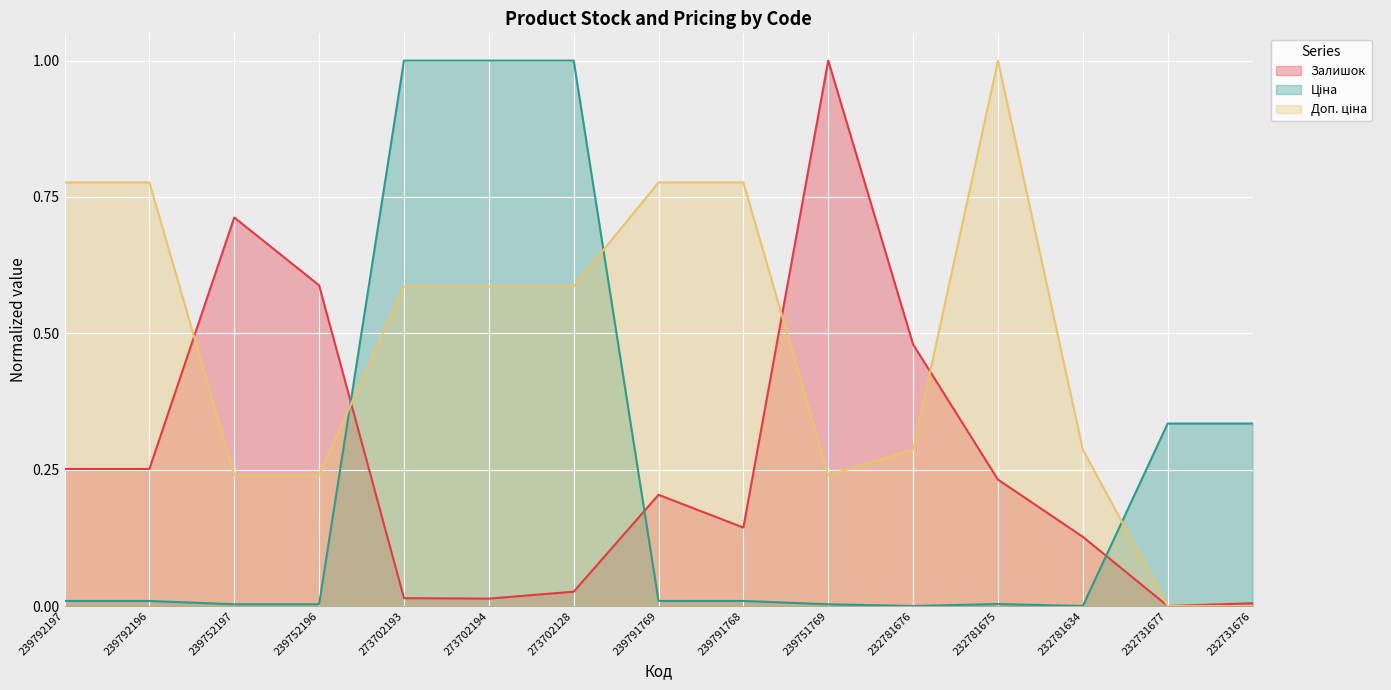

Which category has the lowest value in the Доп. ціна series?

232731677